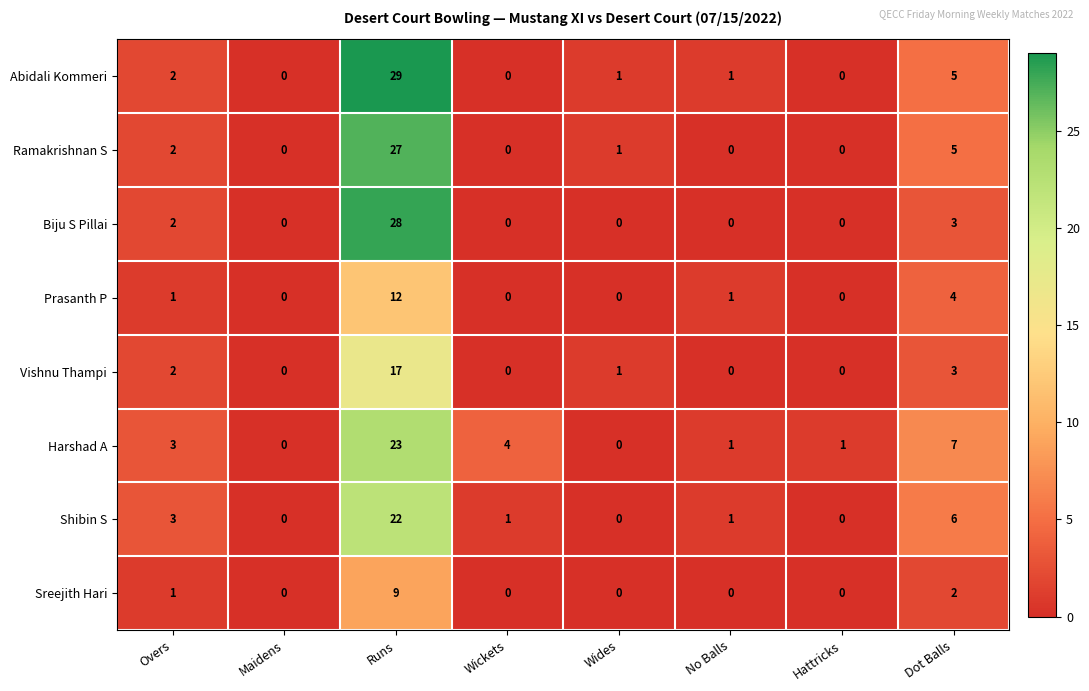

Which series changed the most between No Balls and Dot Balls?

Harshad A